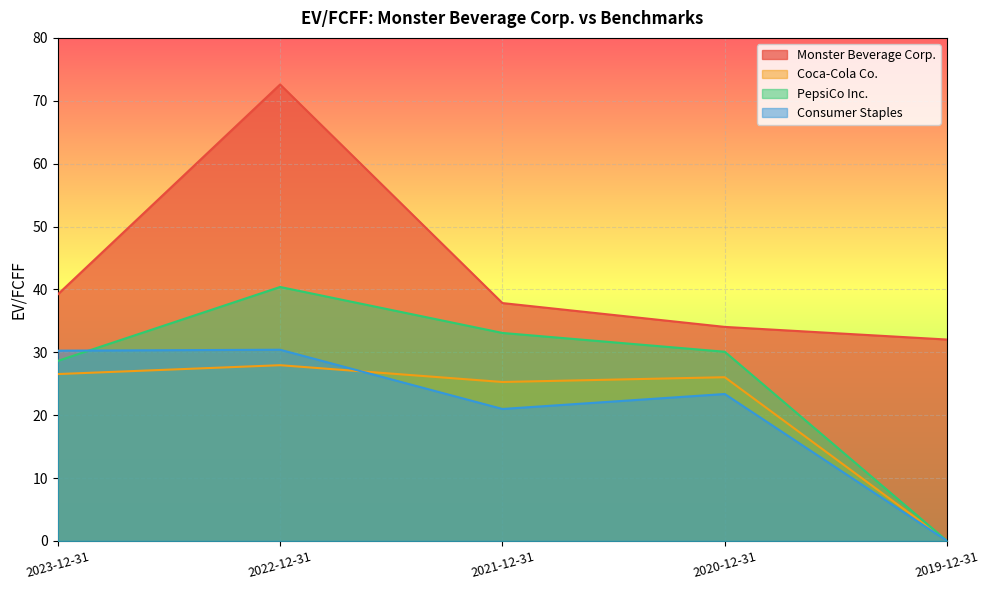

True or false: Monster Beverage Corp. and PepsiCo Inc. intersect in this chart.

False